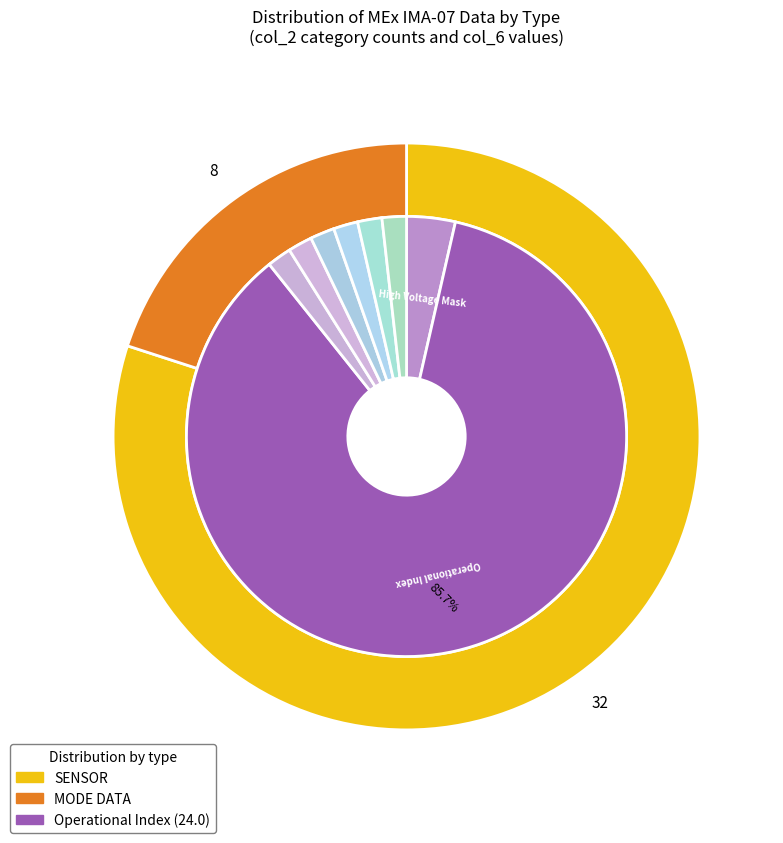

Which category has the smallest portion of the pie?

Shadow Mask